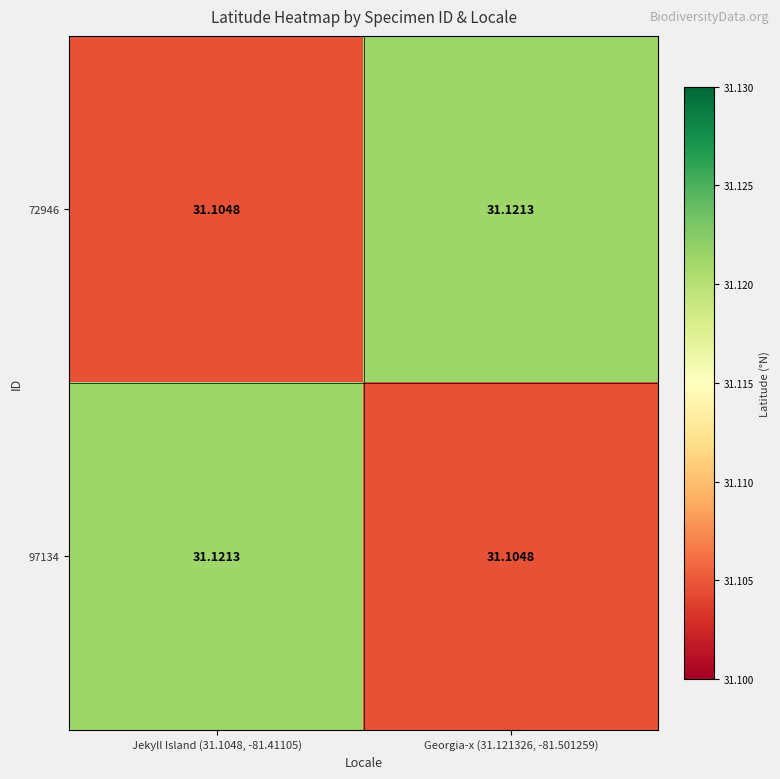

Which has a higher value, Jekyll Island (31.1048, -81.41105) or Georgia-x (31.121326, -81.501259)?

Georgia-x (31.121326, -81.501259)